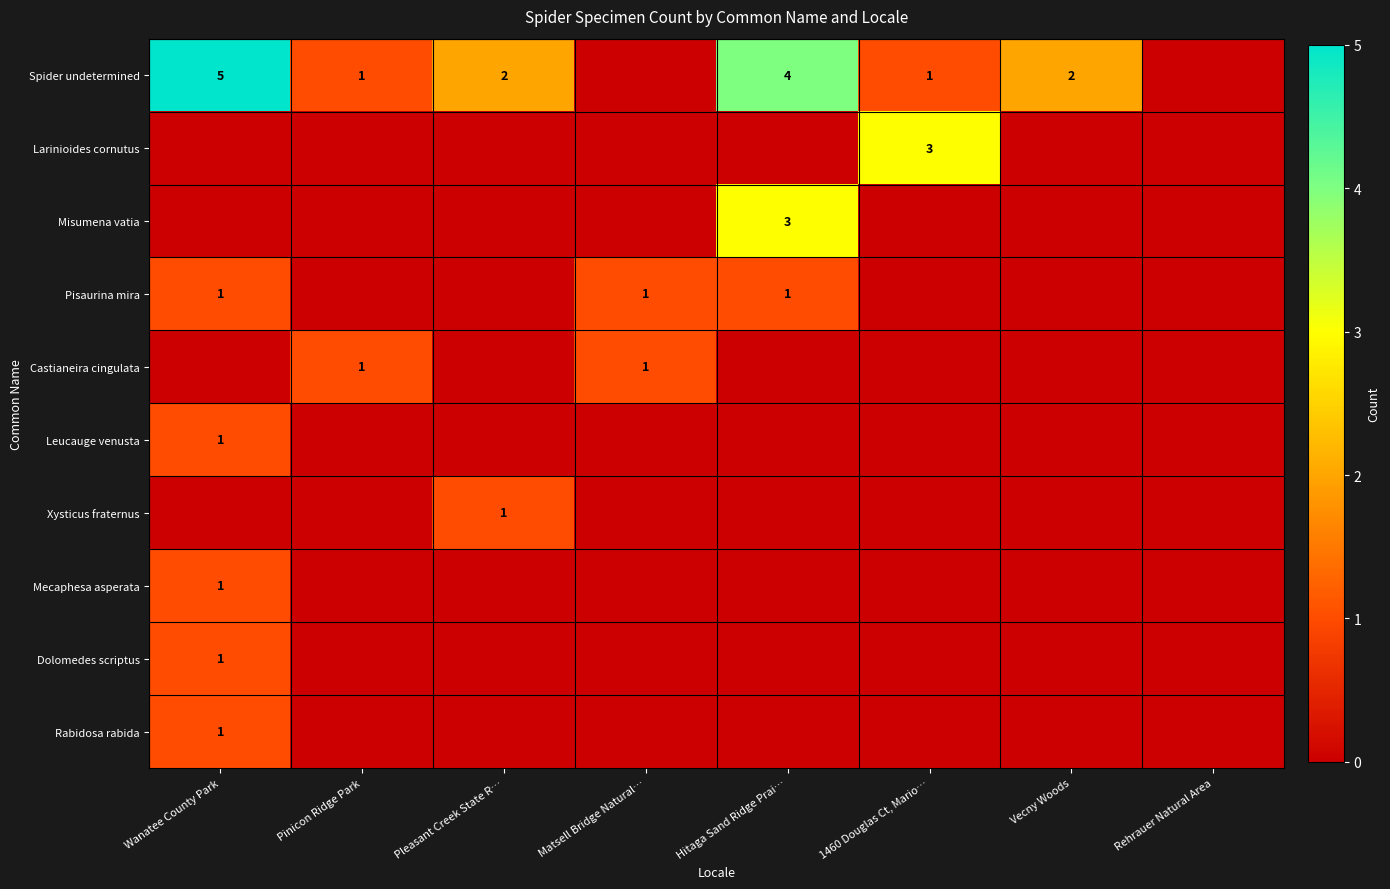

How many values in the Spider undetermined series exceed 2?

2